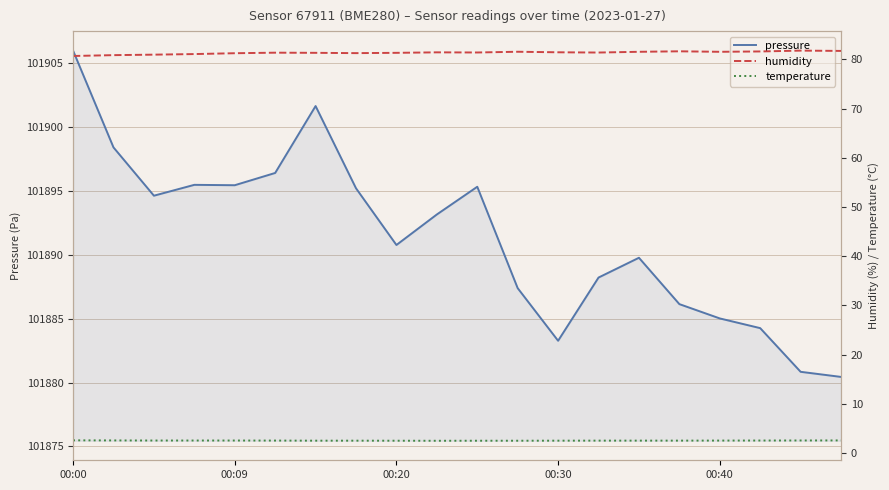

Rank the series at 19 from highest to lowest value.

pressure, humidity, temperature